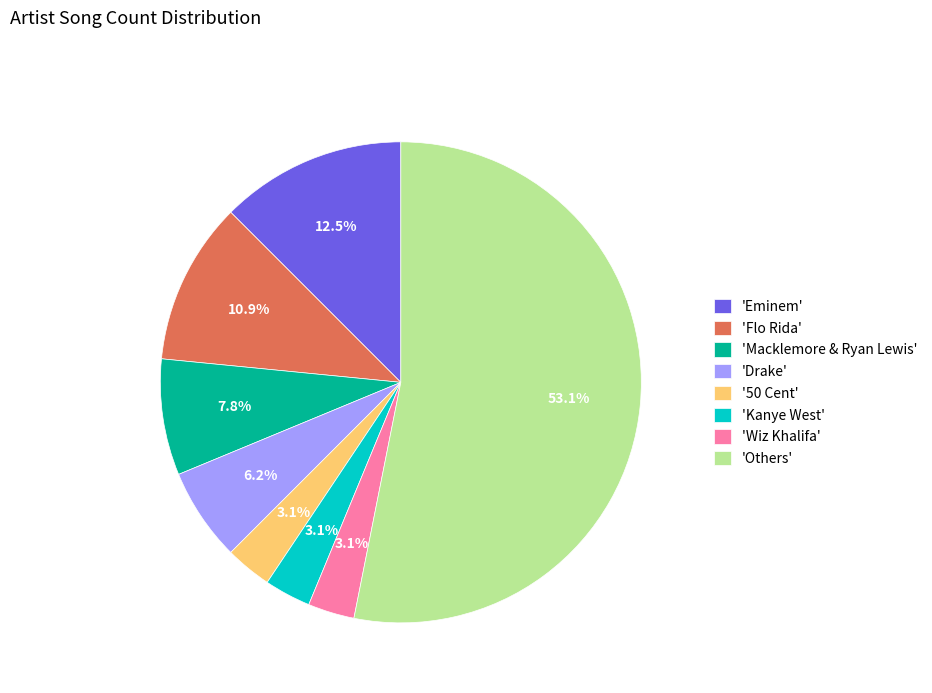

What is the largest slice in the pie chart?

'Others'